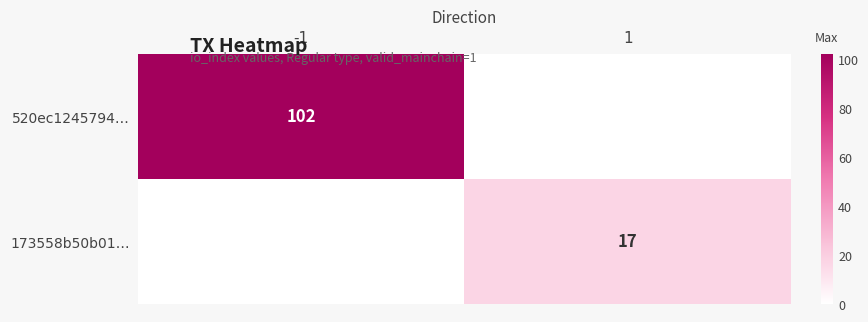

What is the difference between the highest and lowest values at -1?

102